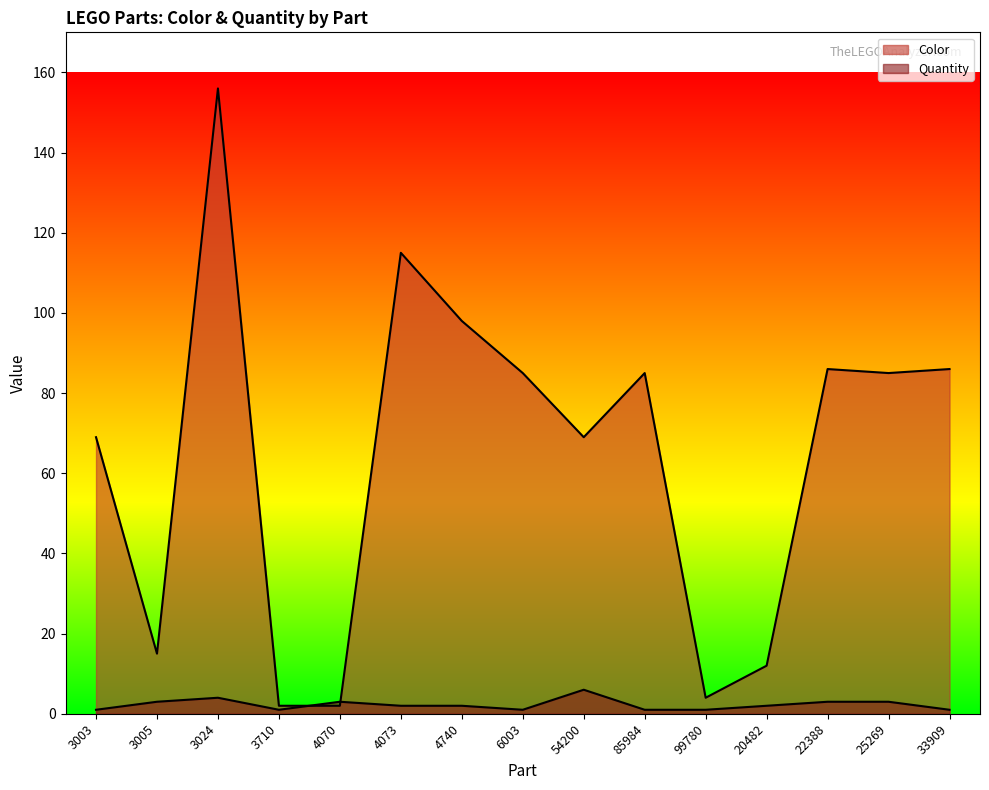

What is the sum of all Color values?

969